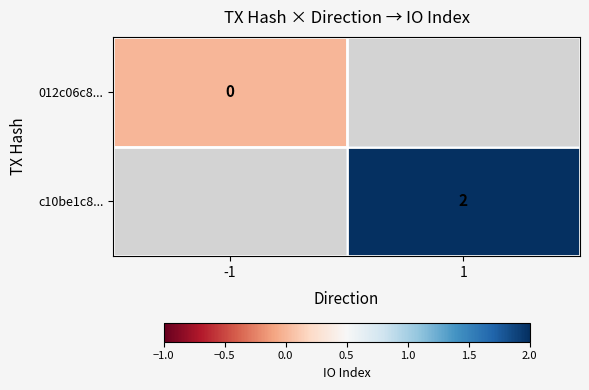

The c10be1c8... series shows 3 at 1. True or false?

False